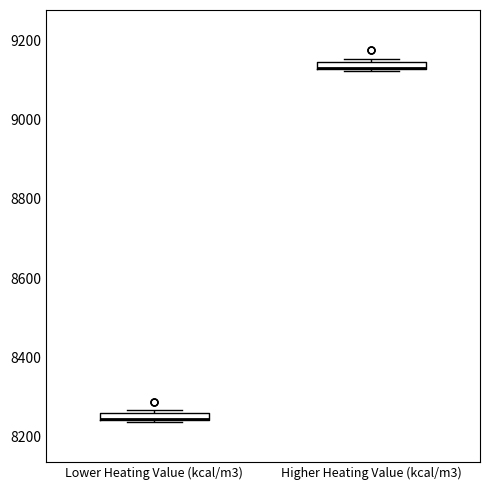

Where is the lower edge of the box for Lower Heating Value (kcal/m3) on the y-axis? The values are not printed on the chart, so give them approximately, as read against the axis.

8240